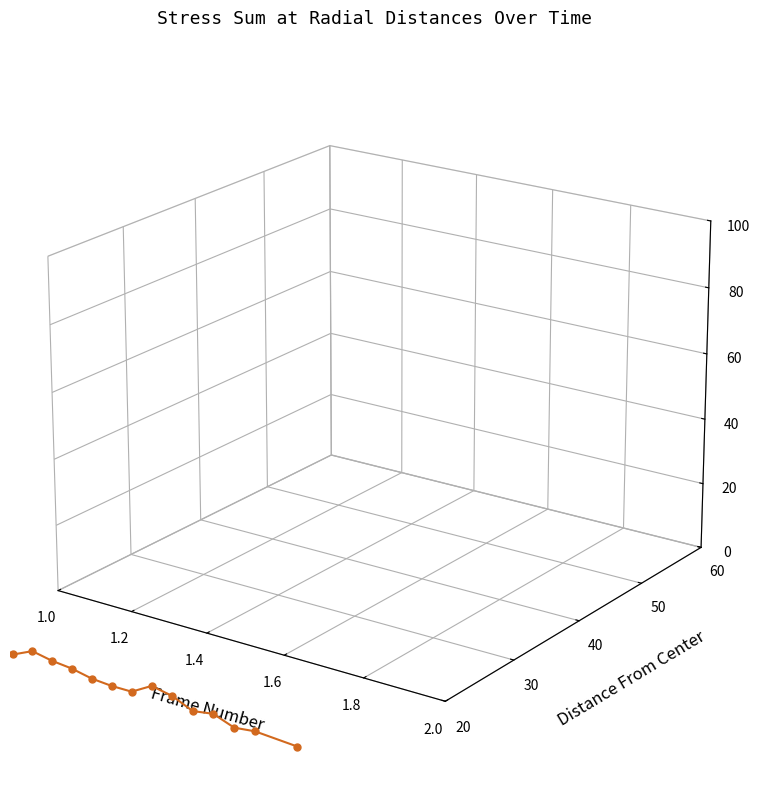

Where is the first local minimum for SDS_P1?

1.4